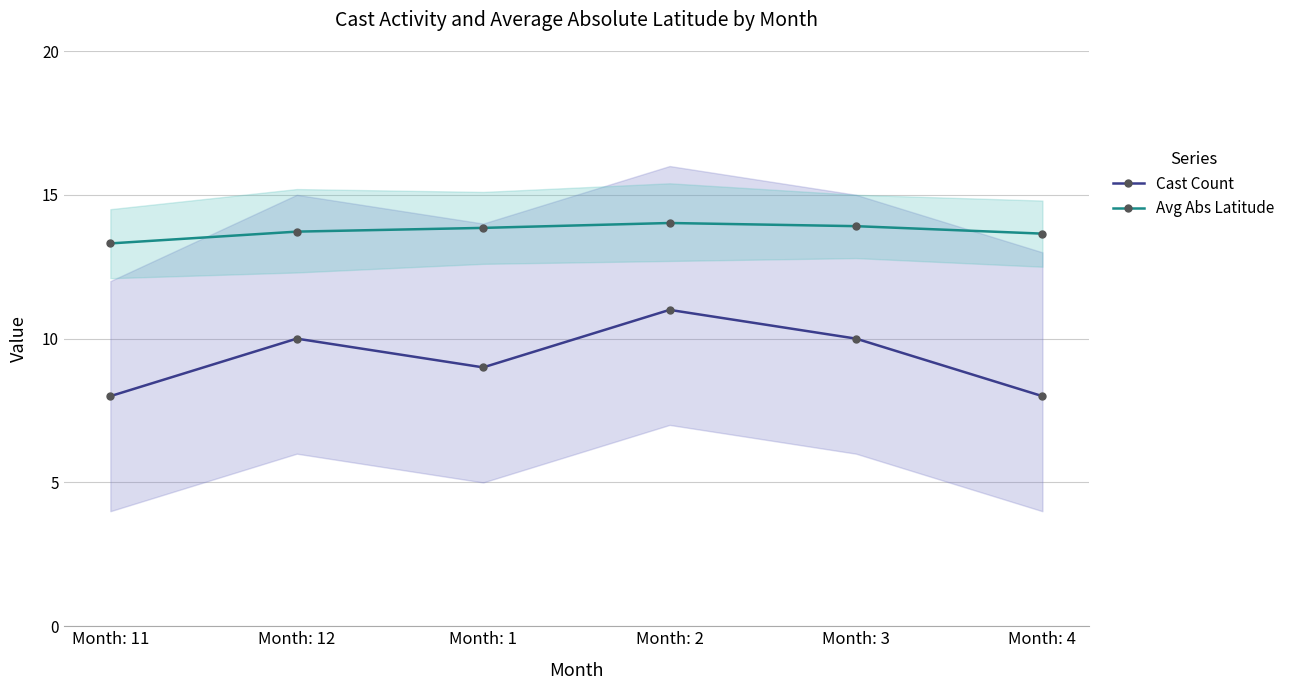

Is the value of Avg Abs Latitude at Month: 2 greater than the value of Cast Count at Month: 12?

Yes